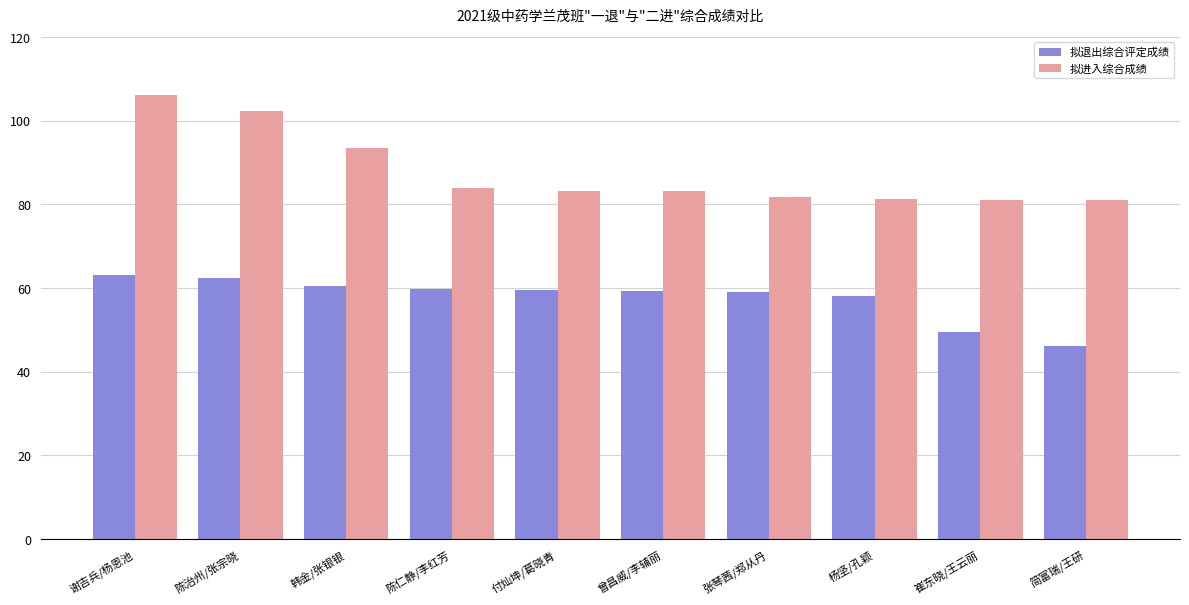

At which label does 拟进入综合成绩 reach its peak?

谢吉兵/杨恩池